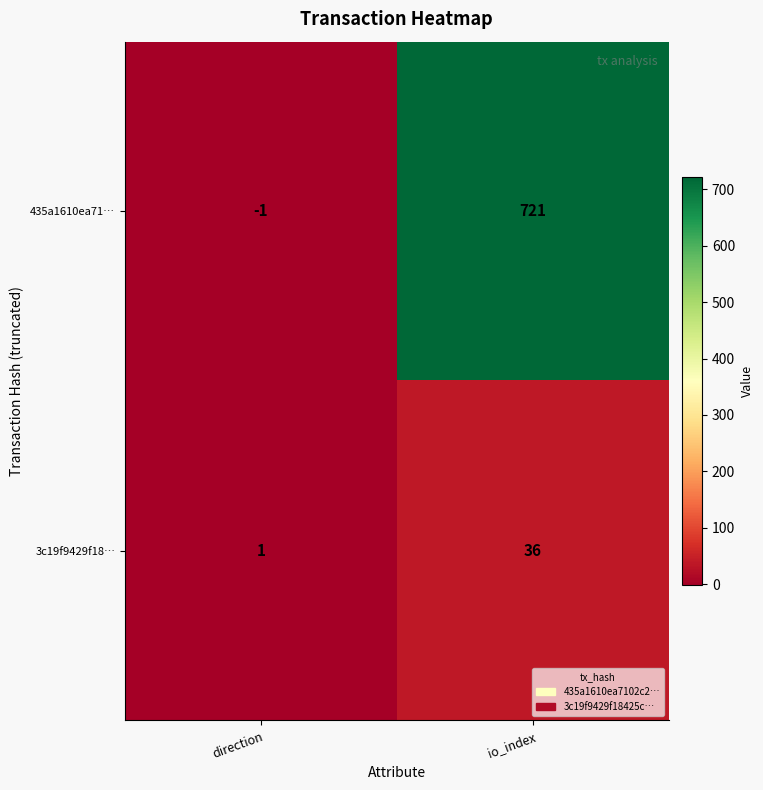

Rank the series by their maximum value, from highest to lowest.

435a1610ea71…, 3c19f9429f18…